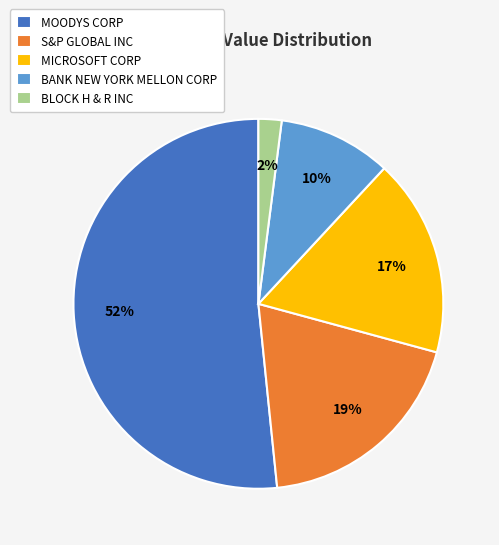

What is the largest slice in the pie chart?

MOODYS CORP